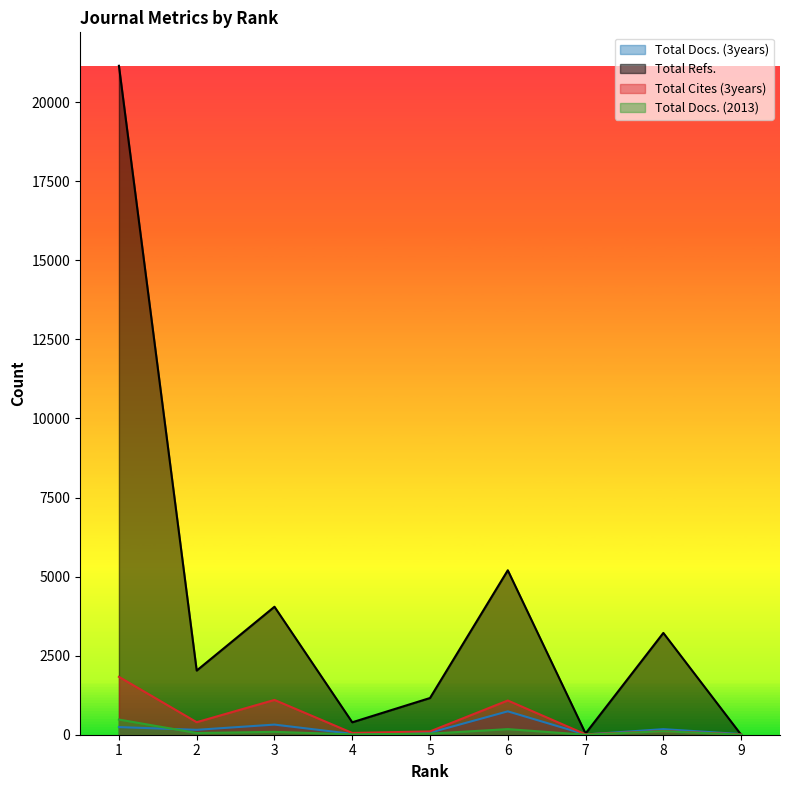

True or false: Total Docs. (2013) has a value of 0 at 7.

False